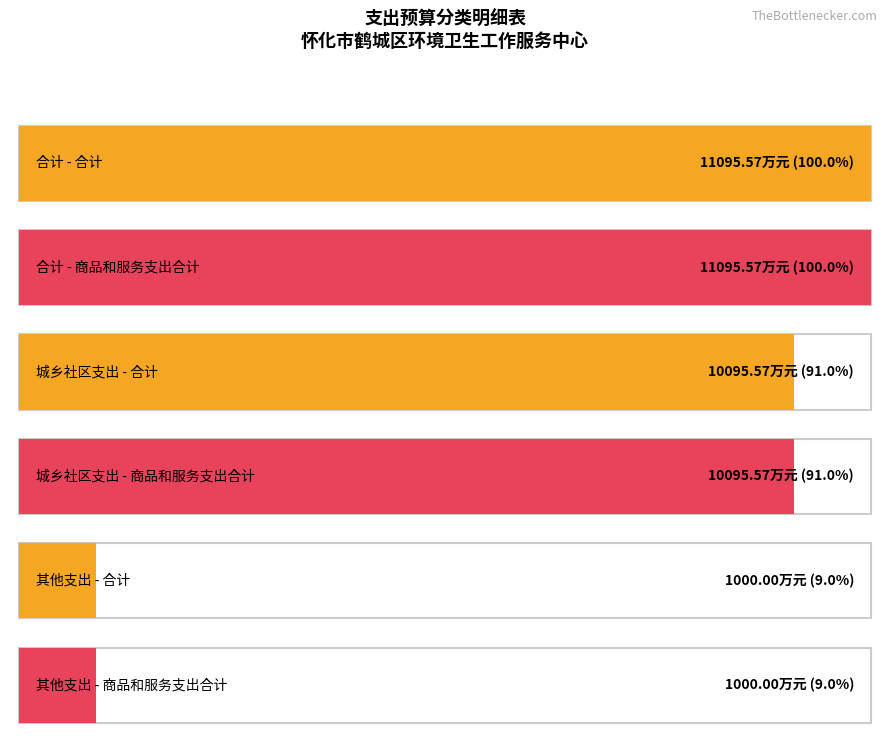

Reading left to right, extract all data points from this chart.

合计: 11095.6	10095.6	1000.0
商品和服务支出合计: 11095.6	10095.6	1000.0